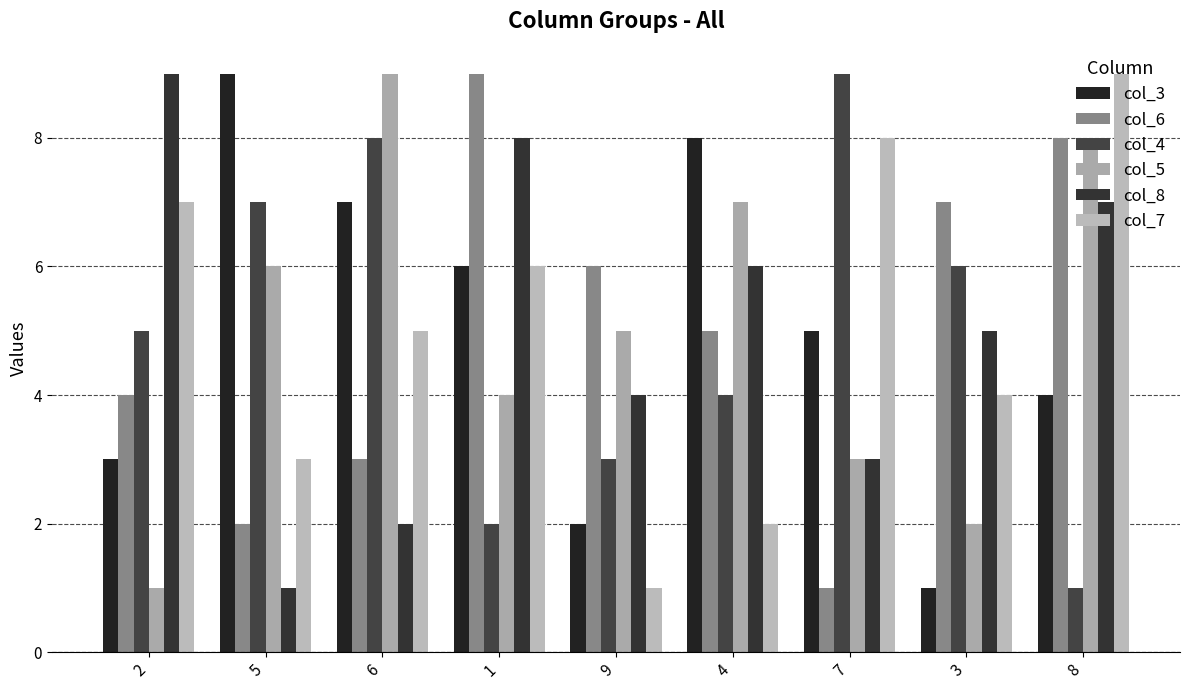

At which label does col_8 reach its minimum?

5